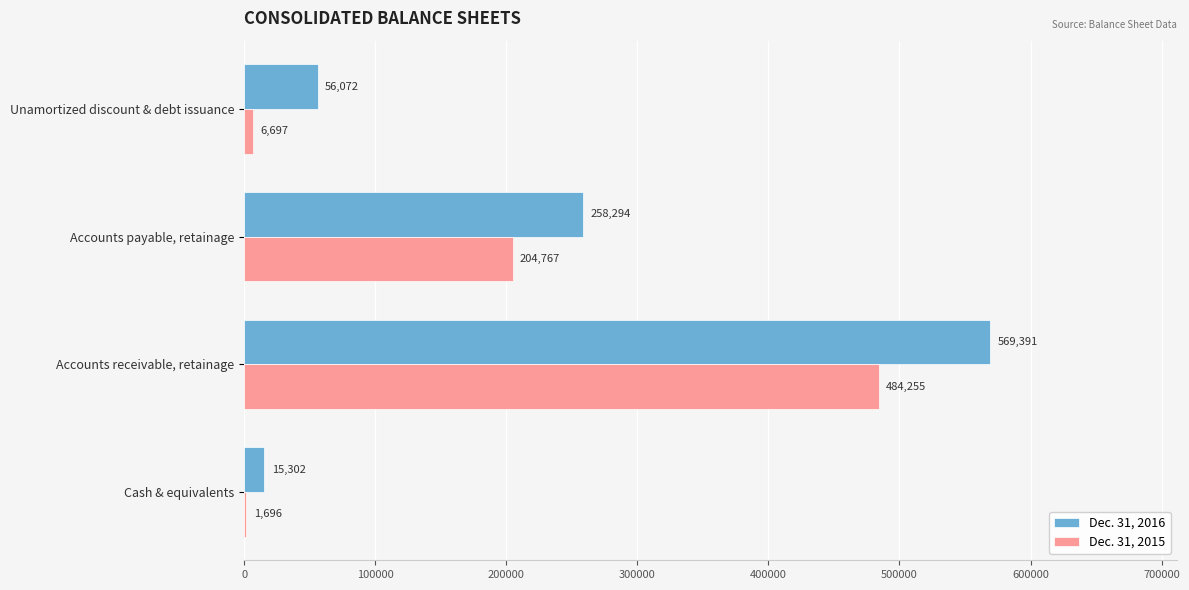

Where is Dec. 31, 2016 nearest to the value 292346?

Accounts payable, retainage